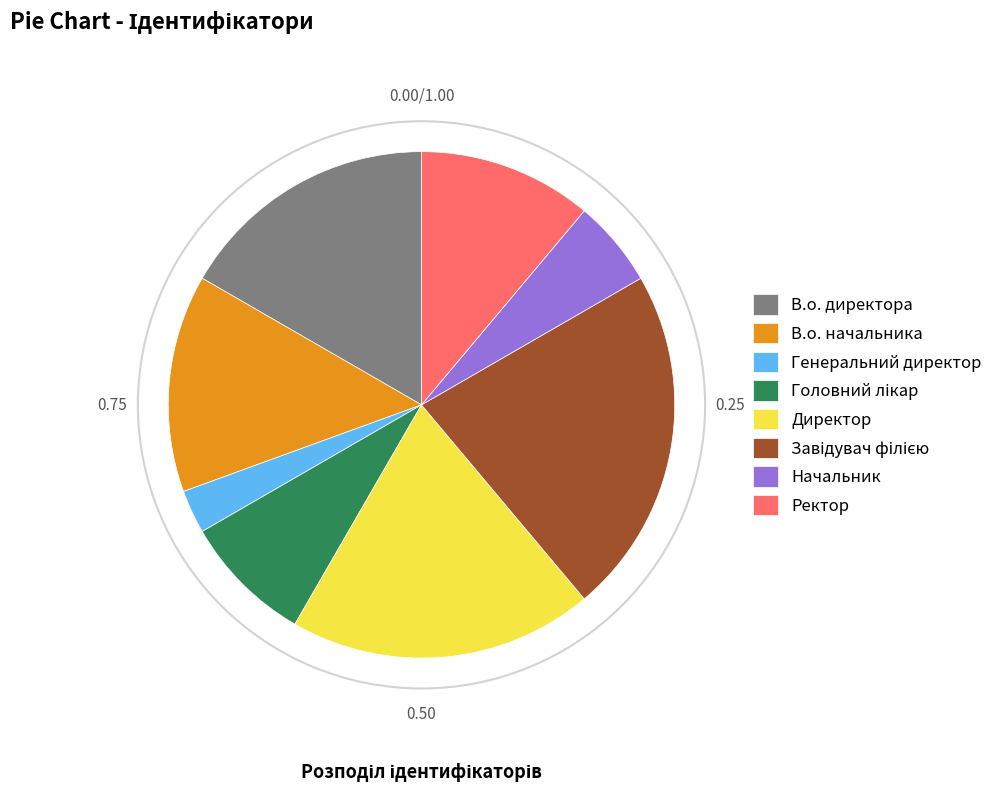

How many segments does this pie chart have?

8